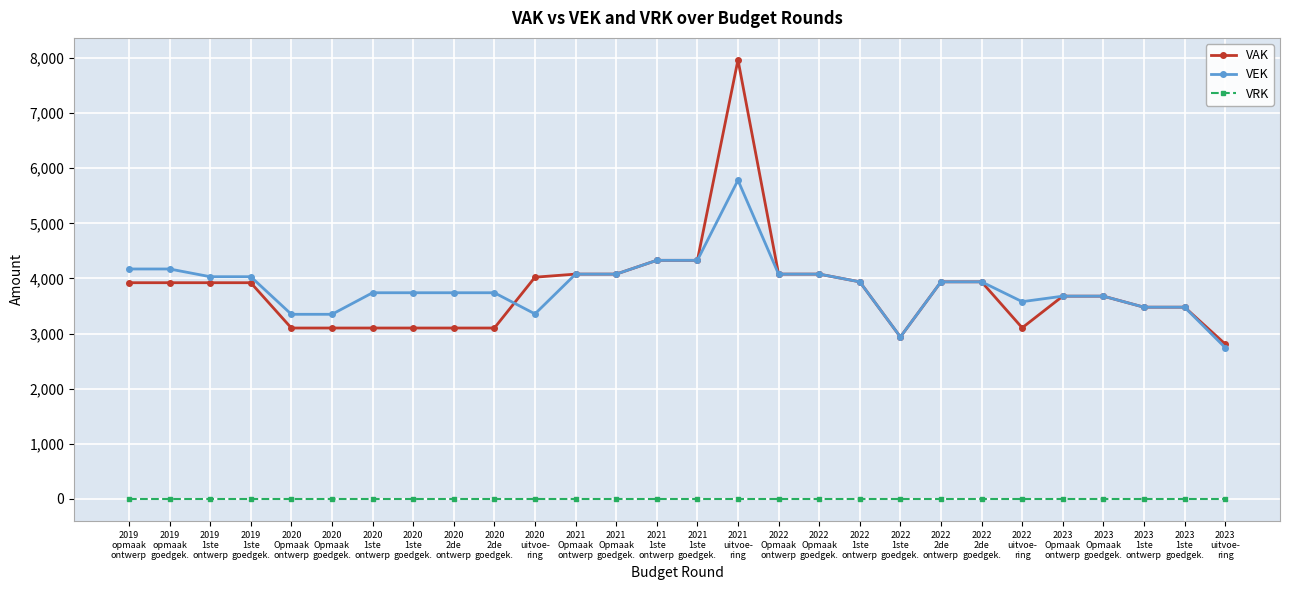

Rank the series by their maximum value, from highest to lowest.

VAK, VEK, VRK